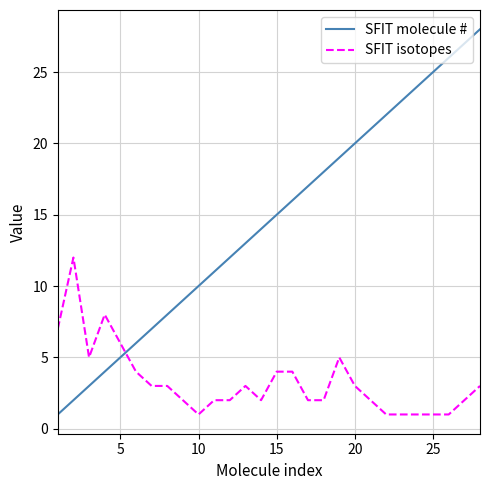

Which series has the largest total across all categories?

SFIT molecule #